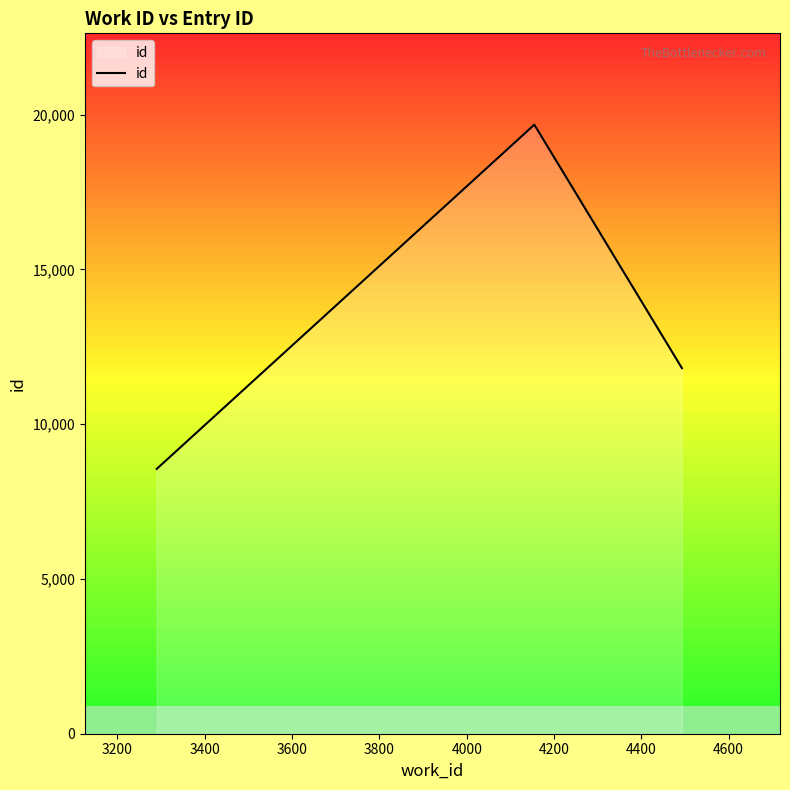

Reading left to right, list all the values displayed in this chart.

8555	19677	11812